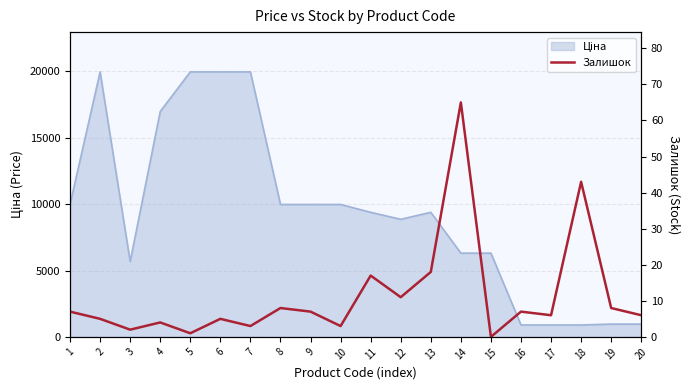

Does the chart have visible grid lines?

Yes